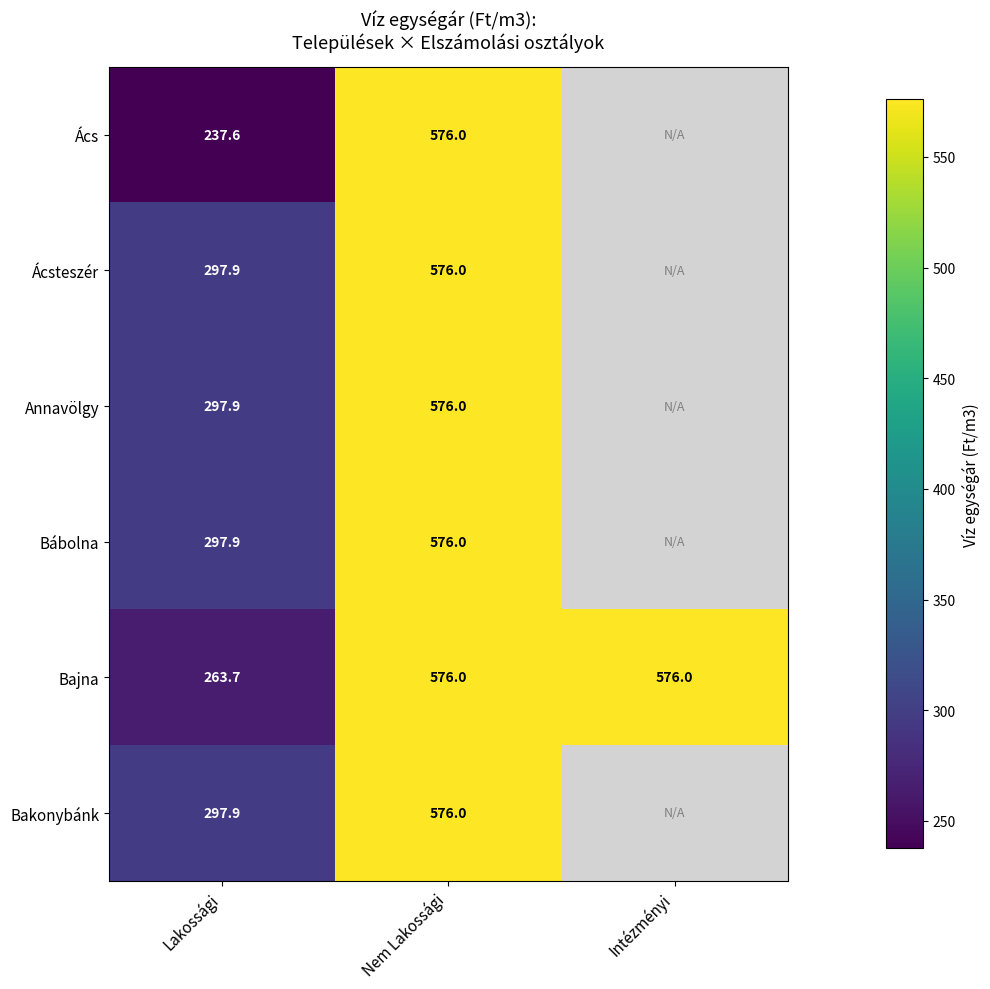

Is the value of Bajna at Intézményi greater than the value of Ácsteszér at Lakossági?

Yes